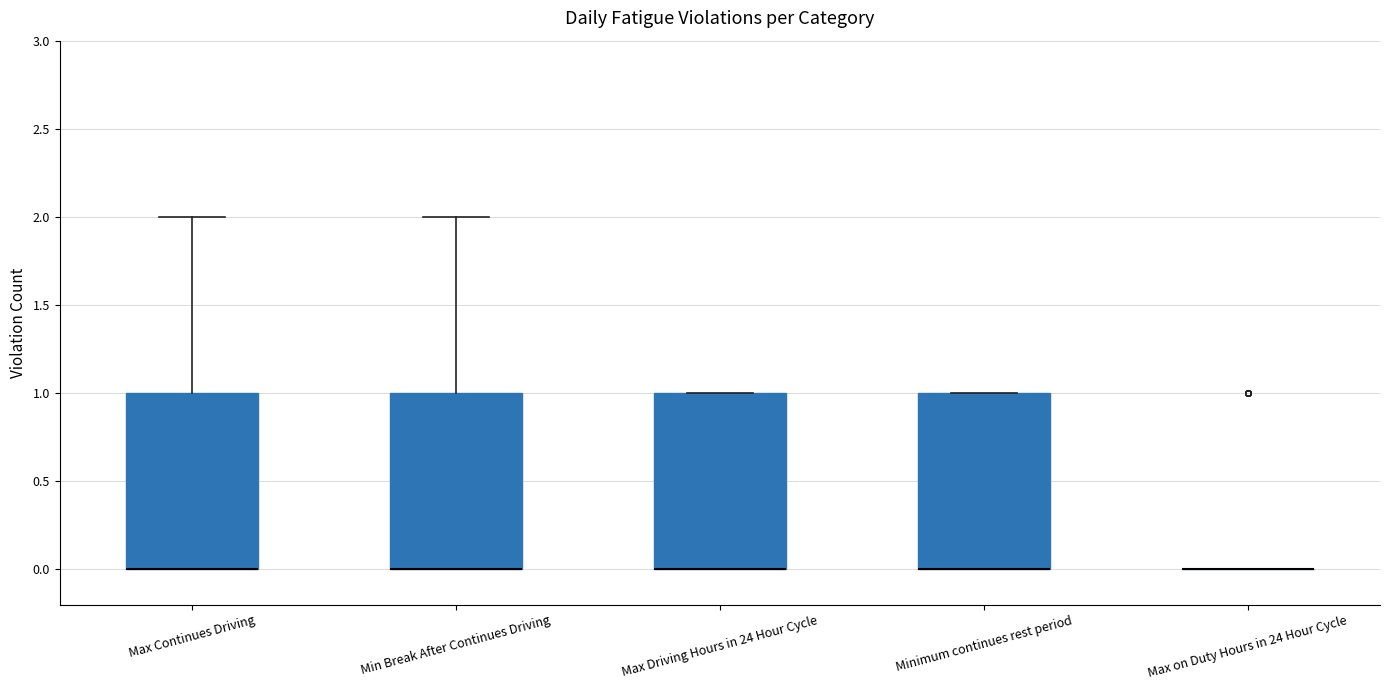

Reading left to right, transcribe this box plot: for each box, give where its median line is, the range the box spans, and where its two whiskers end, as read against the y-axis. The values are not printed on the chart, so give them approximately, as read against the axis.

Max Continues Driving: median 0 (drawn on the box's lower edge), box 0 to 1, whiskers 0 to 2
Min Break After Continues Driving: median 0 (drawn on the box's lower edge), box 0 to 1, whiskers 0 to 2
Max Driving Hours in 24 Hour Cycle: median 0 (drawn on the box's lower edge), box 0 to 1, whiskers 0 to 1
Minimum continues rest period: median 0 (drawn on the box's lower edge), box 0 to 1, whiskers 0 to 1
Max on Duty Hours in 24 Hour Cycle: box collapsed to a line at 0, whiskers 0 to 0